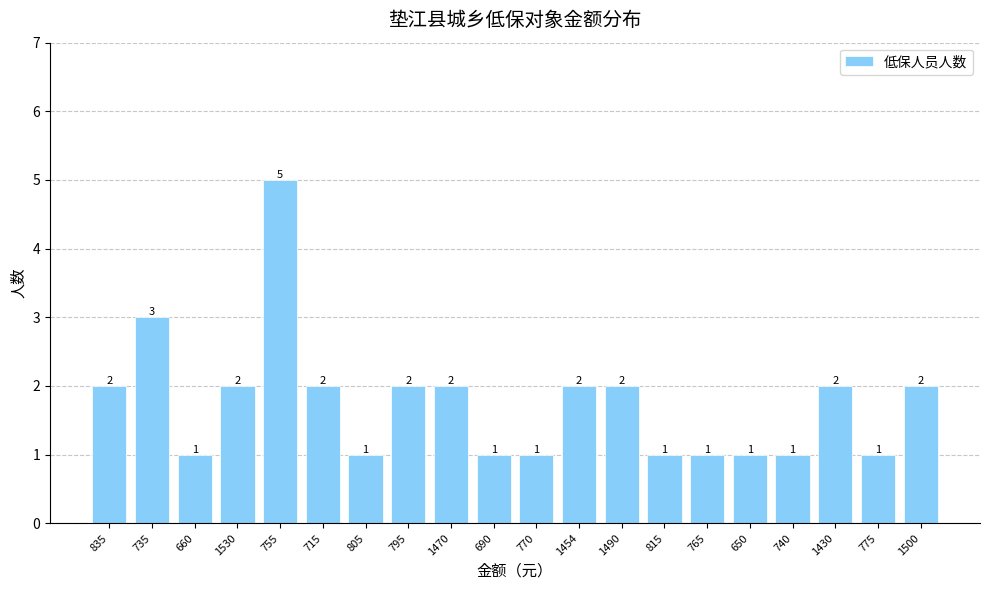

Count the number of data series in this chart.

1